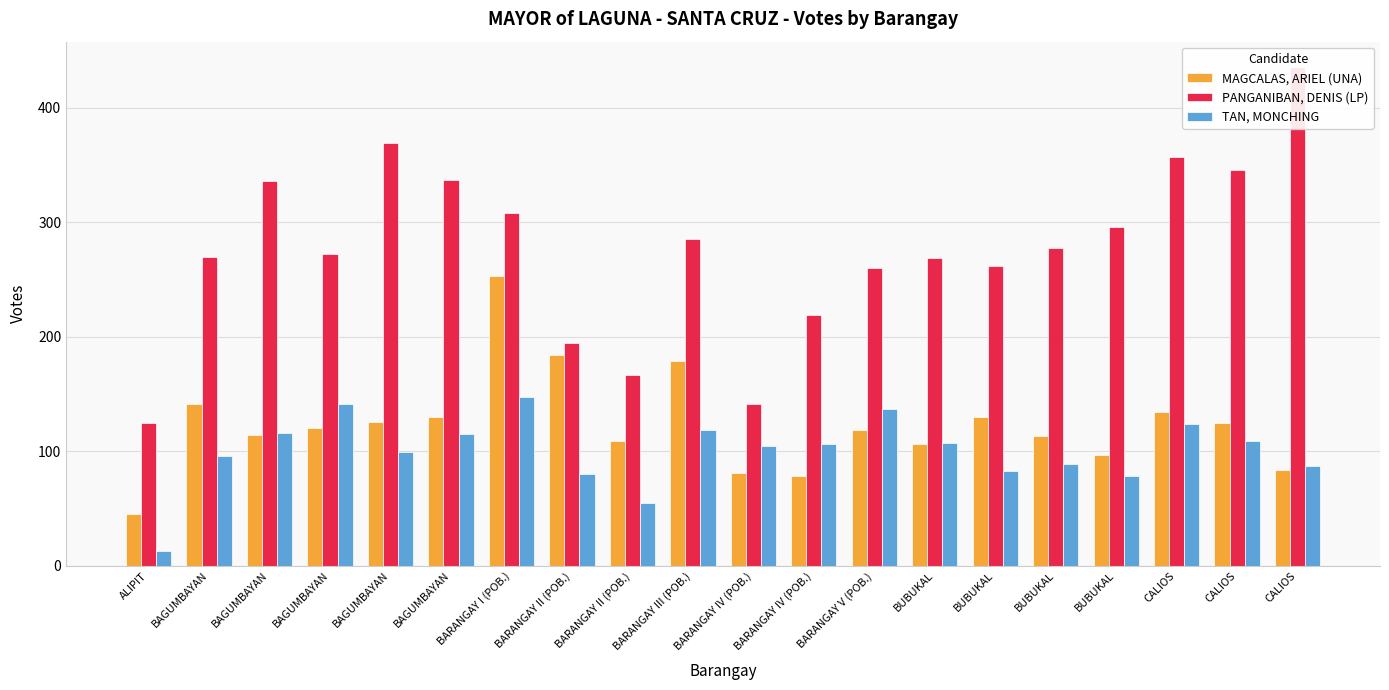

Which category has the lowest value in the TAN, MONCHING series?

ALIPIT